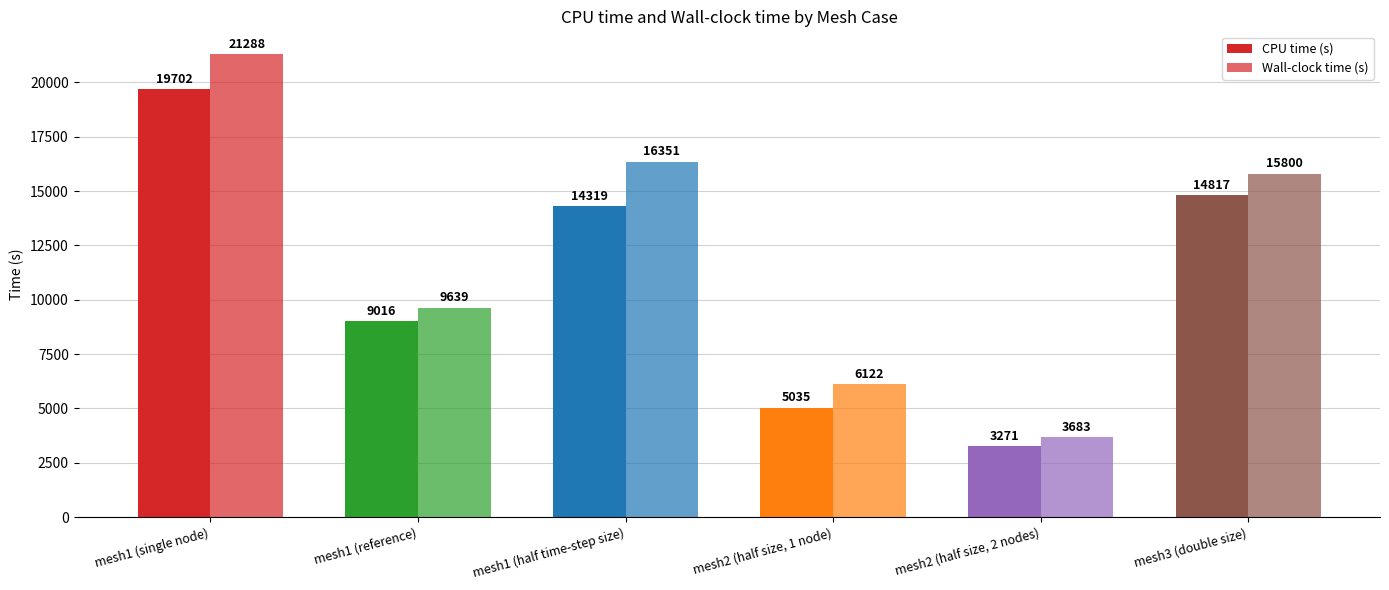

What is the sum of the CPU time (s) values at mesh2 (half size, 2 nodes) and mesh3 (double size)?

18088